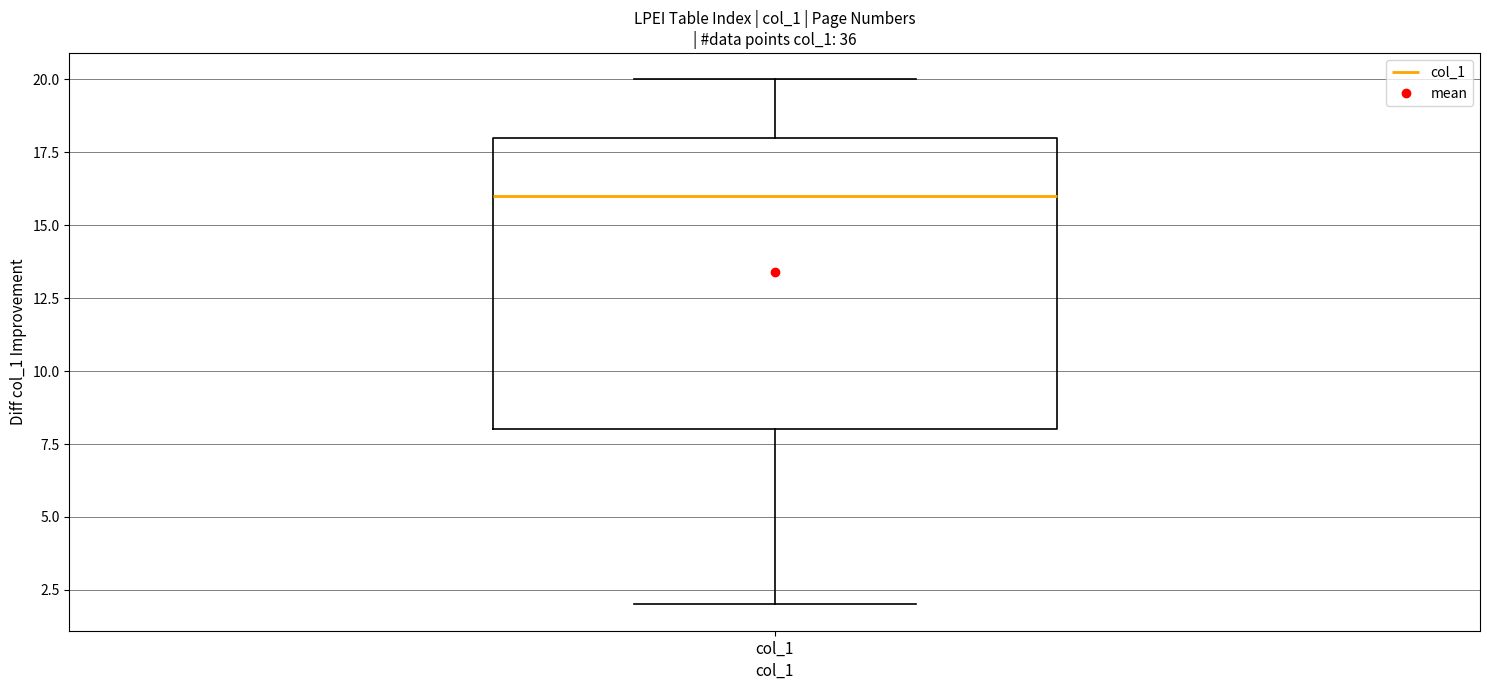

Read this box plot against the y-axis: the position of the median line, the range covered by the box, and the ends of both whiskers. The values are not printed on the chart, so give them approximately, as read against the axis.

median 16, box 8 to 18, whiskers 2 to 20